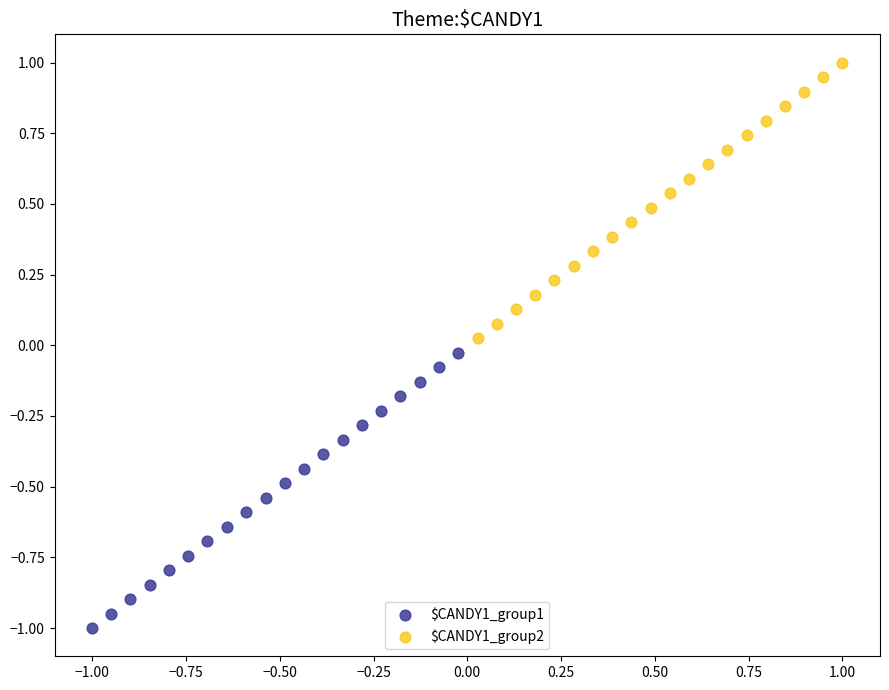

Which series reaches the minimum Y coordinate?

$CANDY1_group1